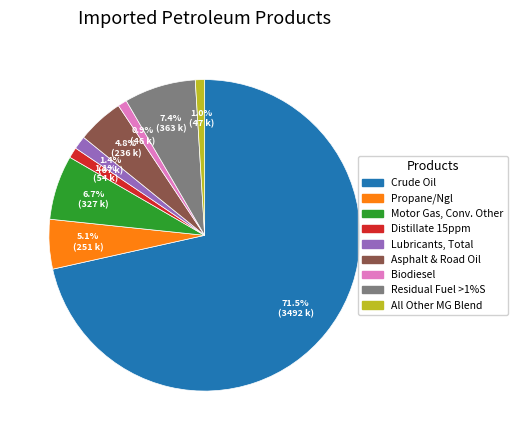

Does any single category account for the majority?

Yes